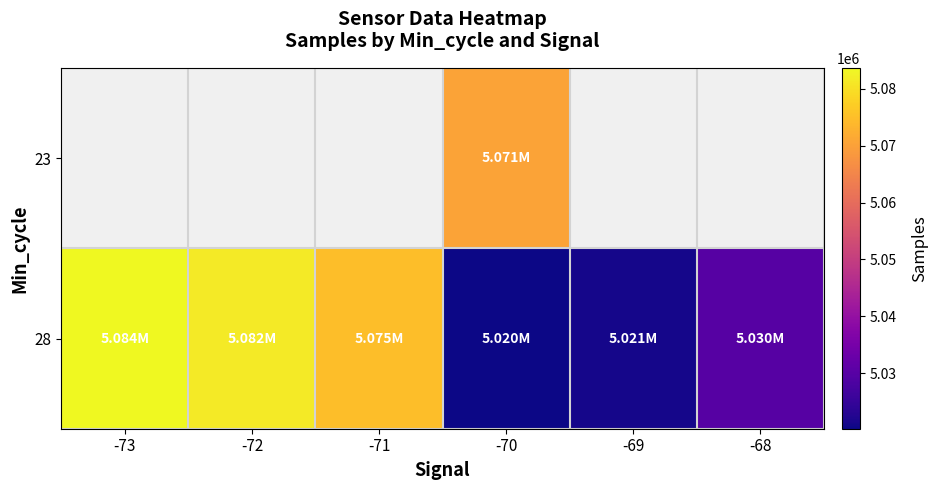

At -70, list the series in order from largest to smallest.

23, 28